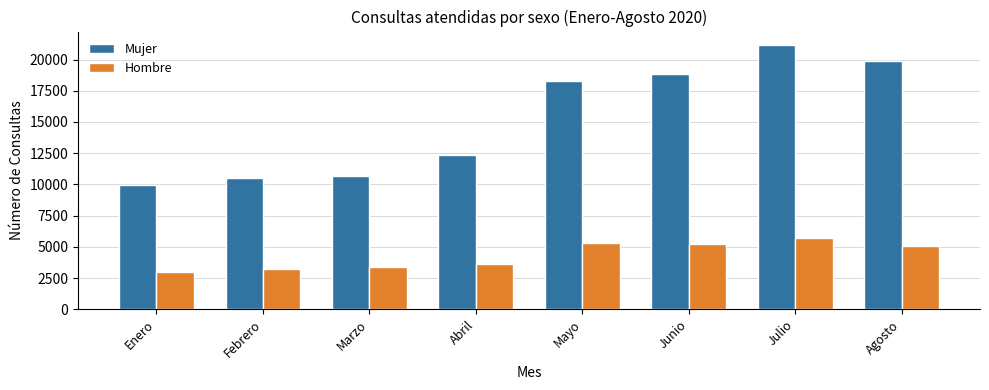

Reading left to right, transcribe all the data shown in this chart.

Mujer: Enero=9942	Febrero=10521	Marzo=10679	Abril=12380	Mayo=18311	Junio=18880	Julio=21180	Agosto=19914
Hombre: Enero=2951	Febrero=3232	Marzo=3370	Abril=3657	Mayo=5333	Junio=5192	Julio=5689	Agosto=5076